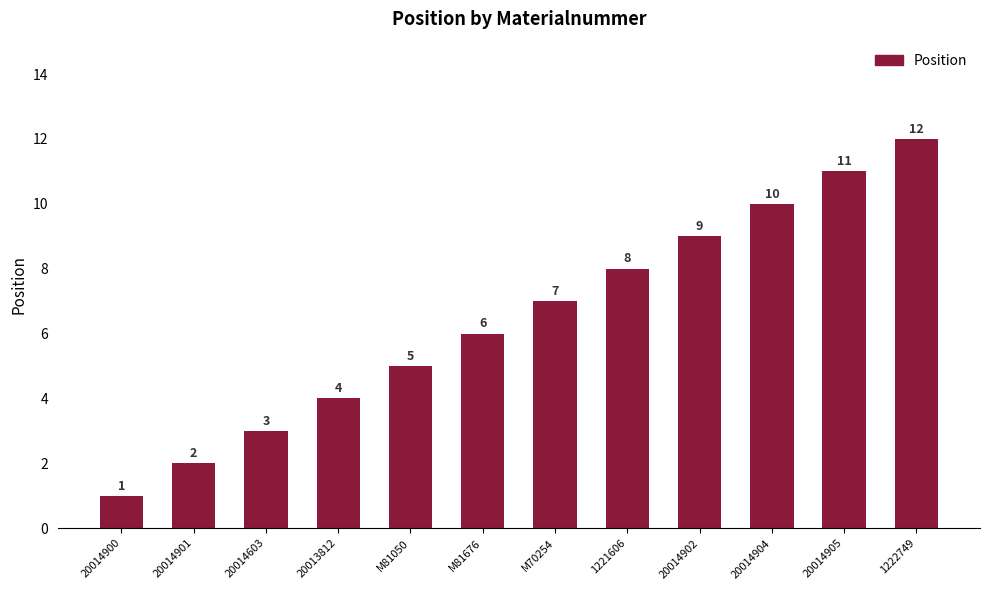

Between 1222749 and 20014603, which is larger?

1222749